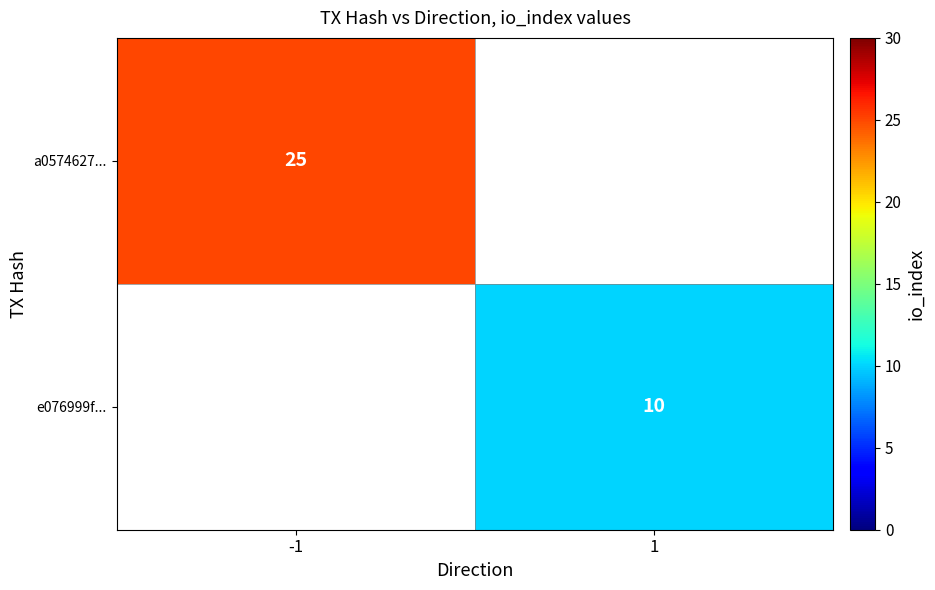

The e076999f... series shows 13.6 at 1. True or false?

False